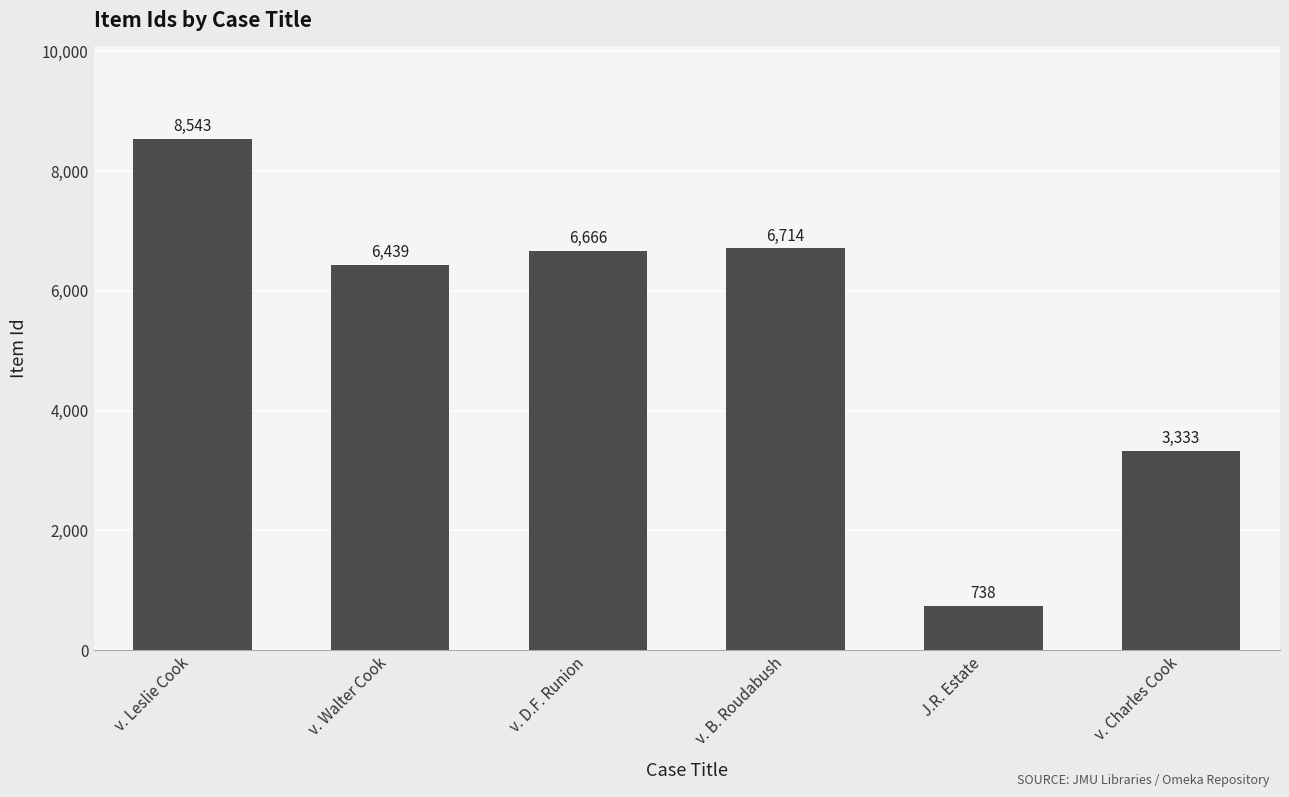

Read the value at v. Leslie Cook, to the nearest 50.

8550